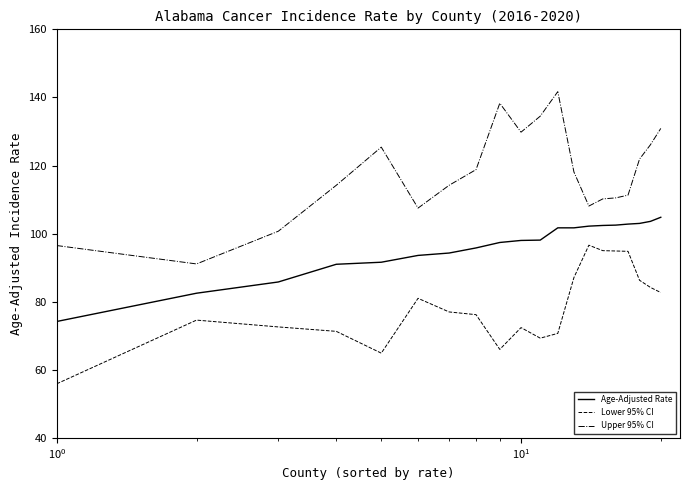

True or false: Age-Adjusted Rate and Lower 95% CI intersect in this chart.

False